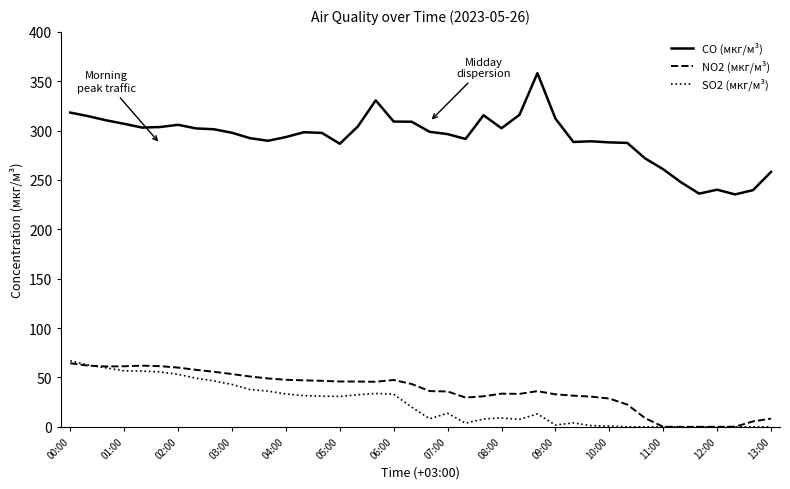

Which series has the largest total across all categories?

CO (мкг/м³)